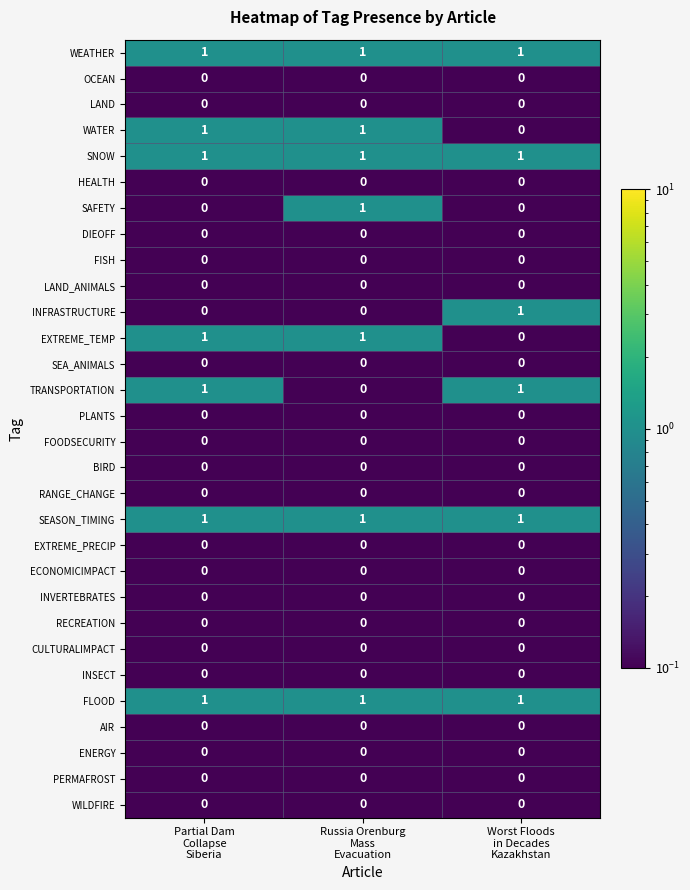

At which category is the sum across all series the highest?

Partial Dam
Collapse
Siberia